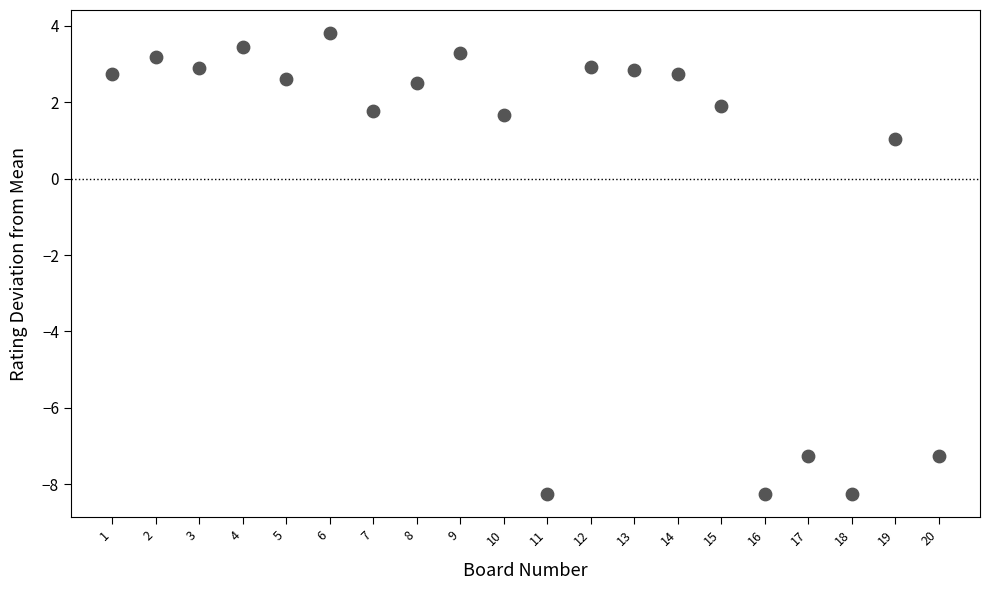

What is the range of X values (max minus min)?

19.0